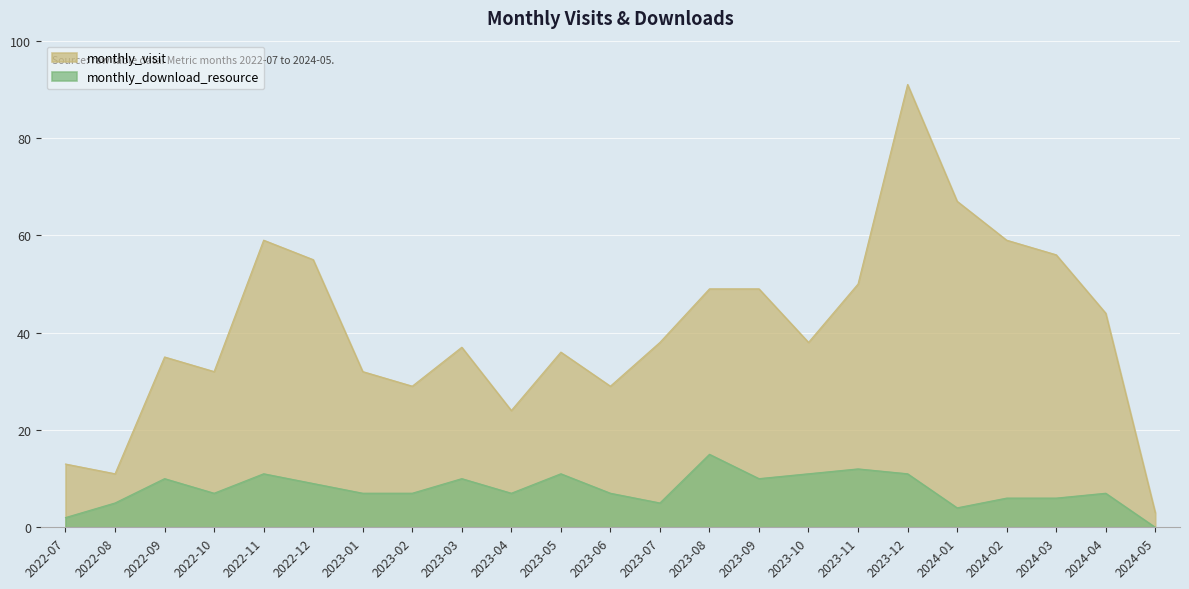

Reading left to right, list all the values displayed in this chart.

monthly_visit: 13	11	35	32	59	55	32	29	37	24	36	29	38	49	49	38	50	91	67	59	56	44	3
monthly_download_resource: 2	5	10	7	11	9	7	7	10	7	11	7	5	15	10	11	12	11	4	6	6	7	0